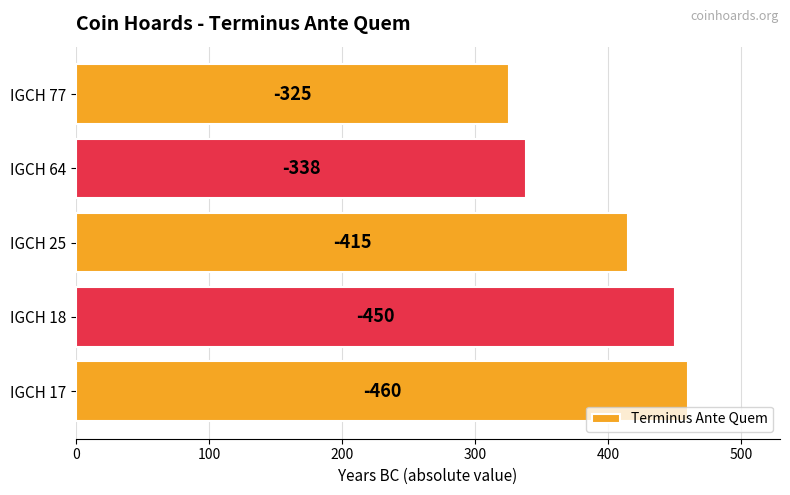

Are the bars horizontal?

Yes